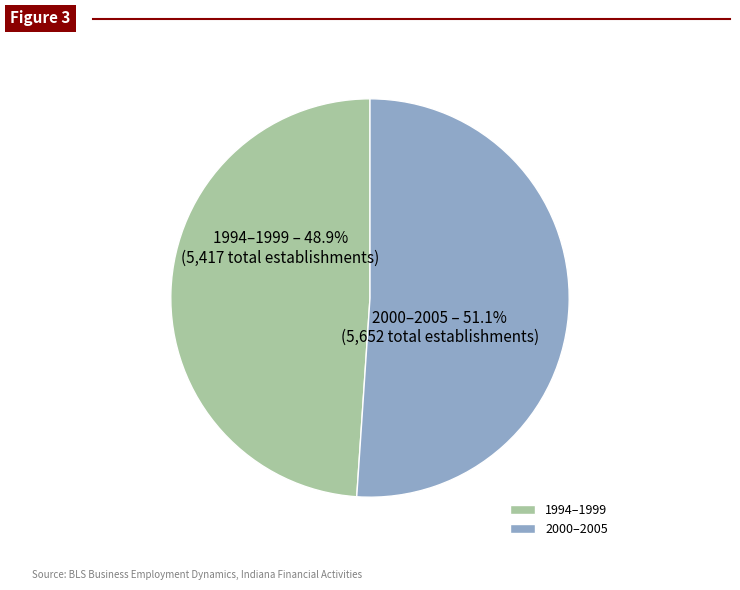

Is 2000–2005 the majority of the pie?

Yes